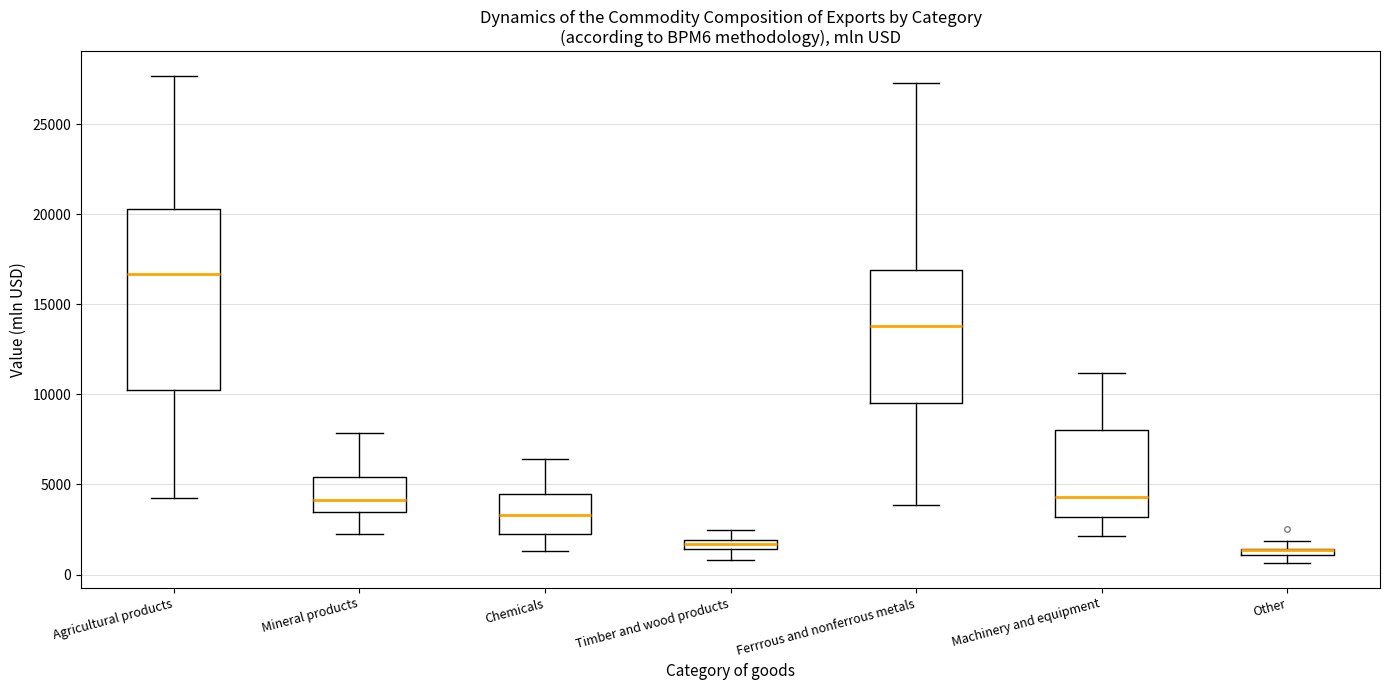

Where does the median line of the box for Chemicals sit on the y-axis? The values are not printed on the chart, so give them approximately, as read against the axis.

3500